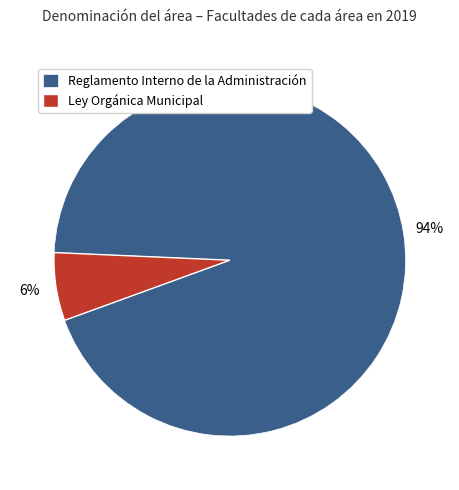

Which slice is the largest?

Reglamento Interno de la Administración